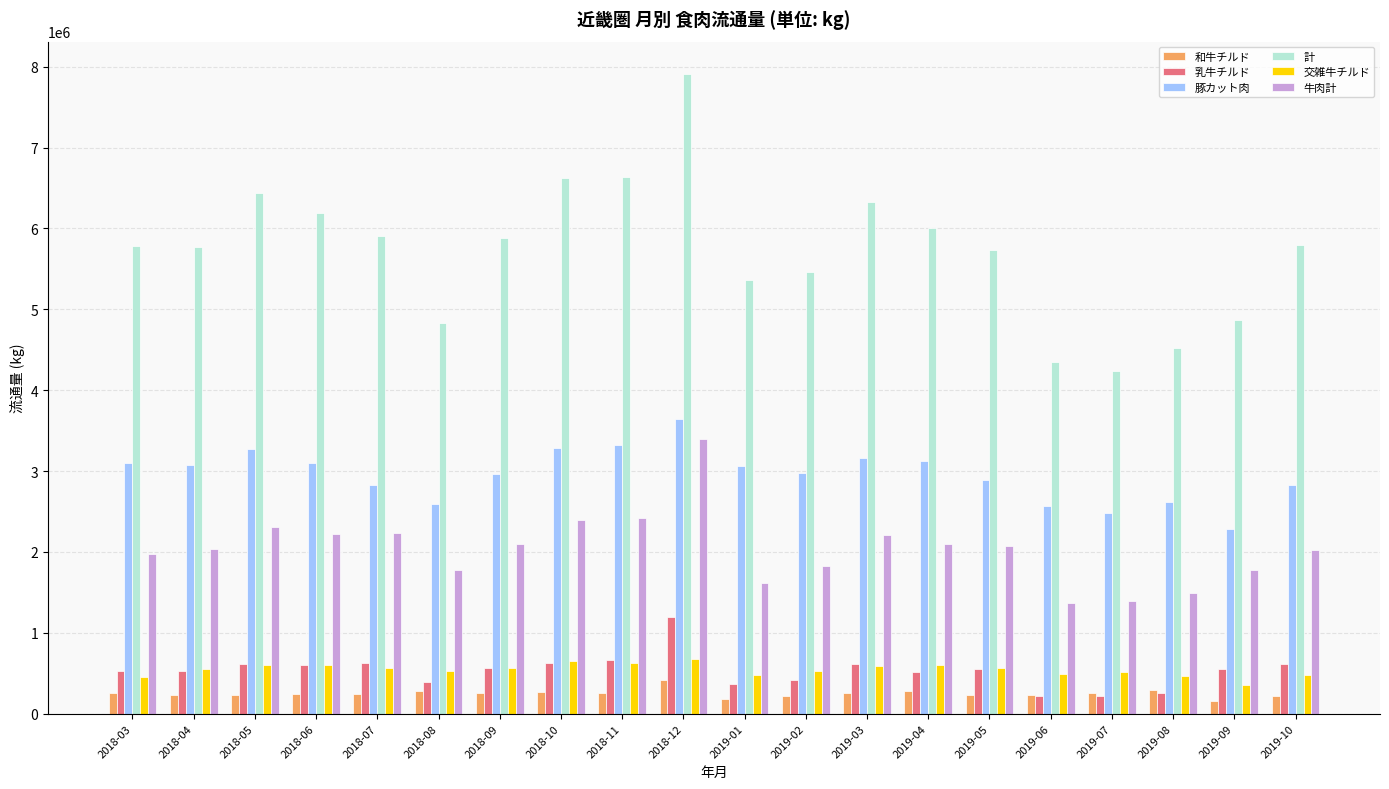

Is it true that 和牛チルド equals 231477 at 2018-04?

True